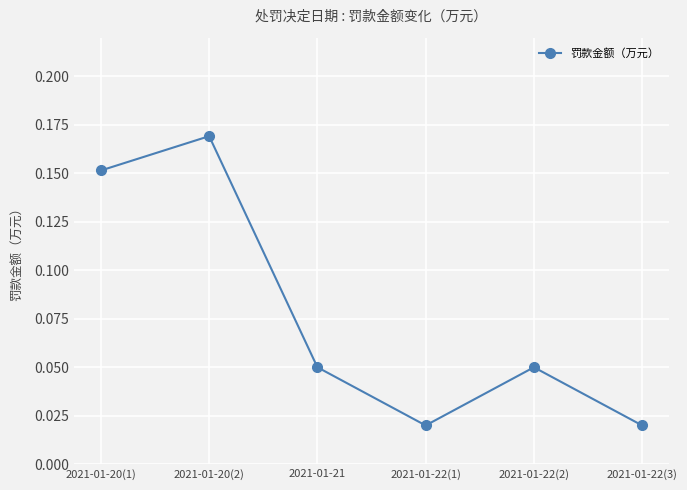

How many values are between 0 and 1?

6